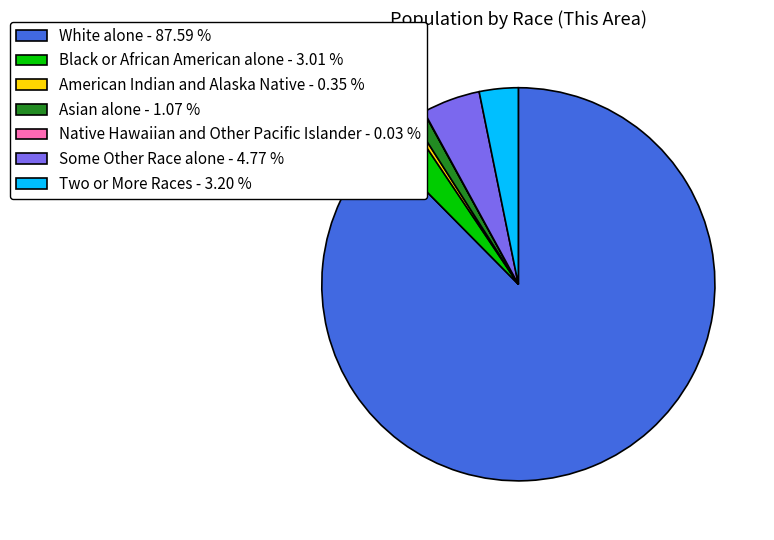

Between White alone - 87.59 % and Black or African American alone - 3.01 %, which is larger?

White alone - 87.59 %